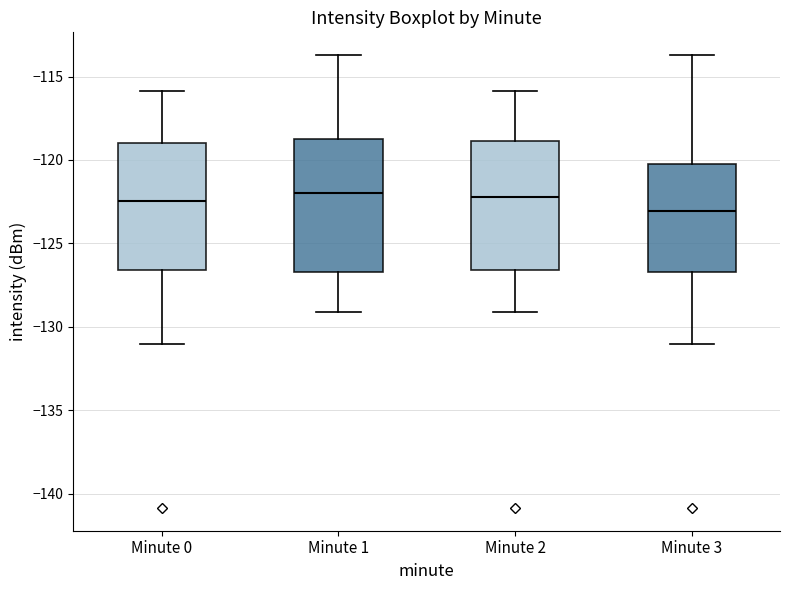

Reading left to right, read every box against the y-axis: the position of its median line, the range the box covers, and the ends of its whiskers. The values are not printed on the chart, so give them approximately, as read against the axis.

Minute 0: median -122.5, box -126.5 to -119.0, whiskers -131.0 to -116.0
Minute 1: median -122.0, box -126.5 to -118.5, whiskers -129.0 to -113.5
Minute 2: median -122.0, box -126.5 to -119.0, whiskers -129.0 to -116.0
Minute 3: median -123.0, box -126.5 to -120.0, whiskers -131.0 to -113.5